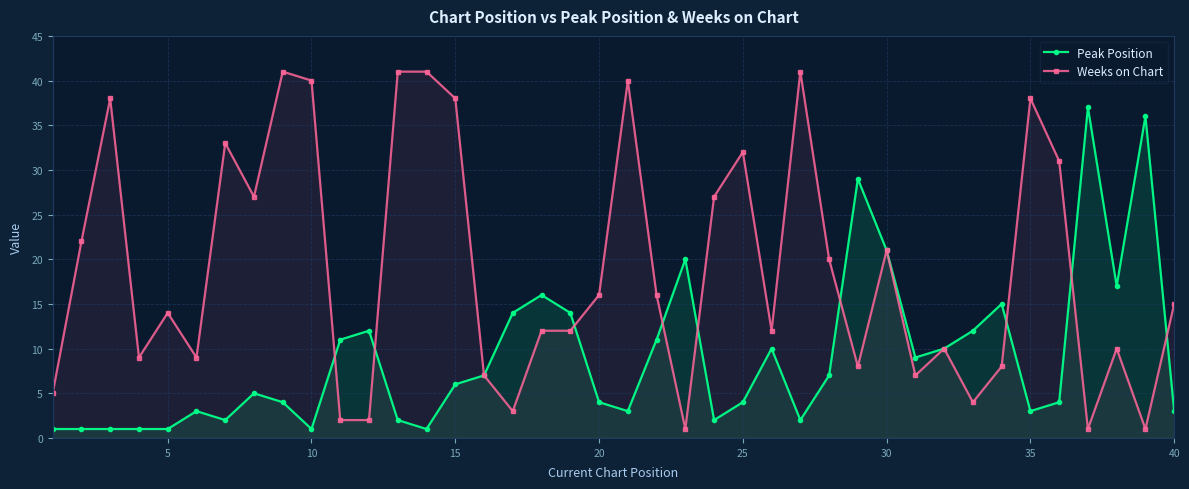

True or false: Weeks on Chart has more than 1 points higher than both neighbors.

True